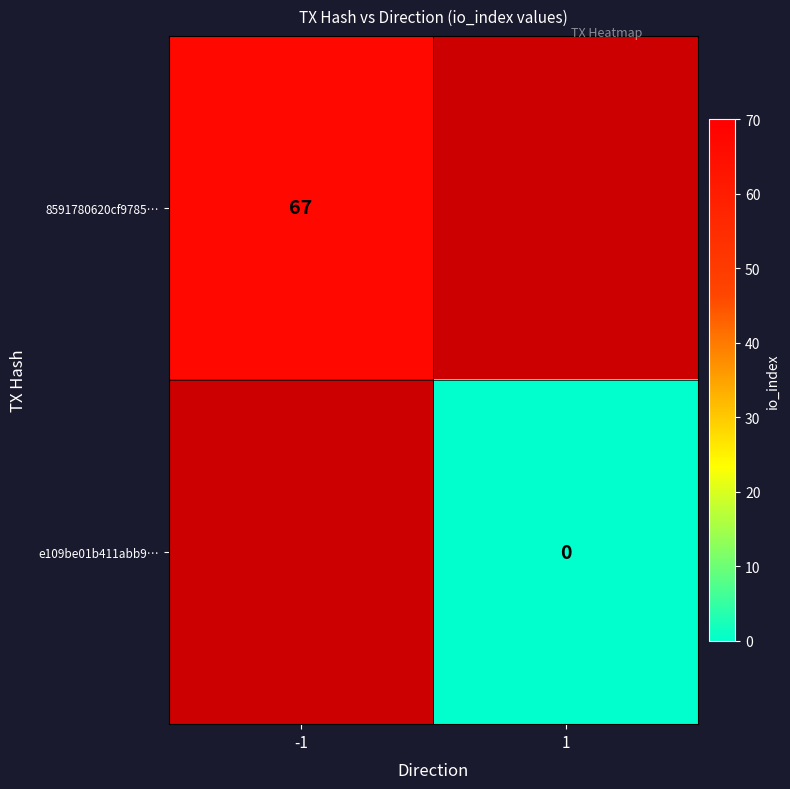

Is it true that 8591780620cf9785… equals 67 at -1?

True